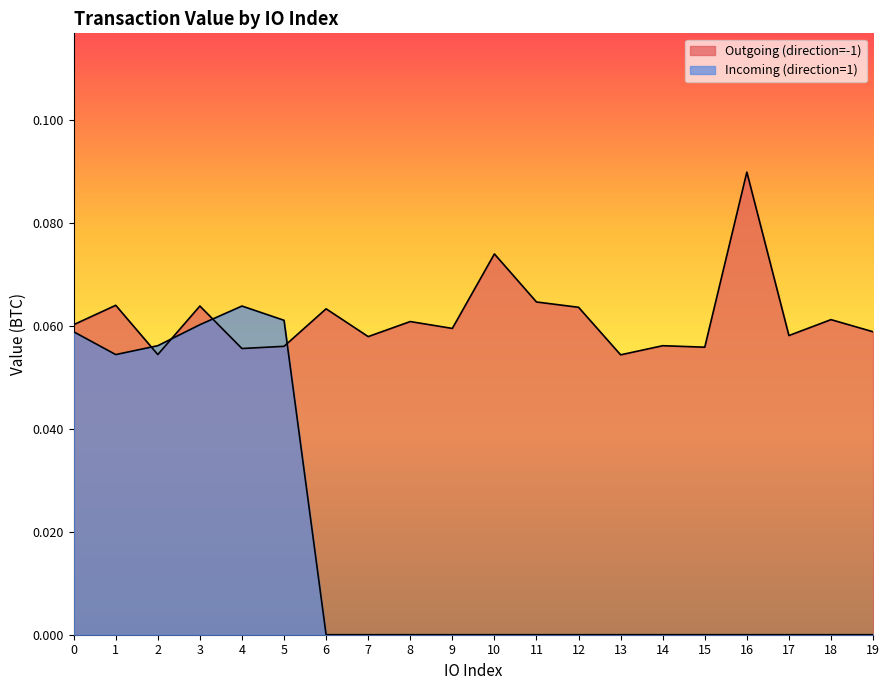

Is the value of Incoming (direction=1) at 5 greater than the value of Outgoing (direction=-1) at 0?

Yes